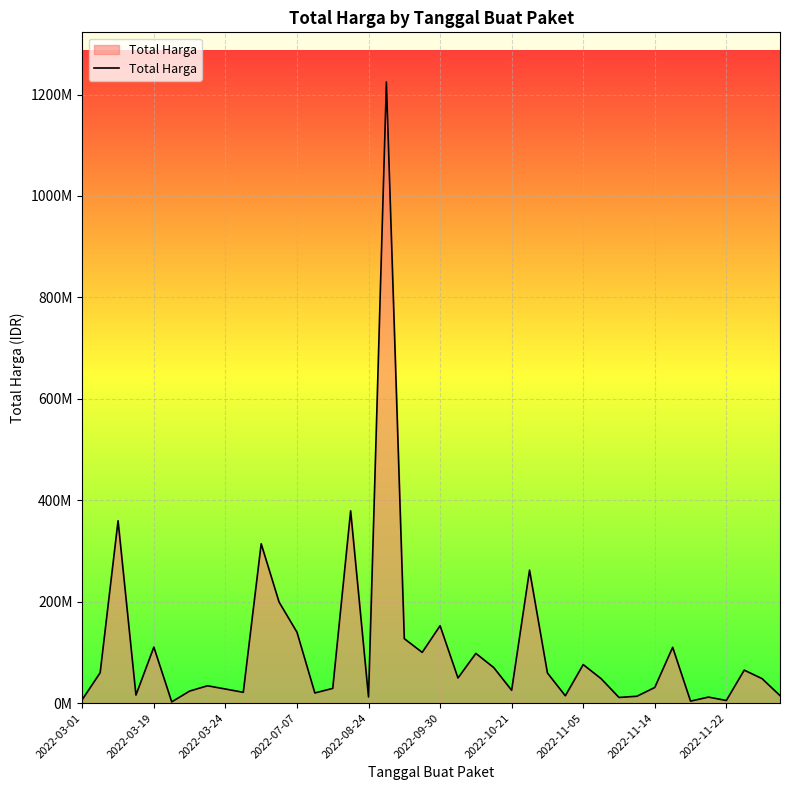

What is the smallest value displayed?

2395750